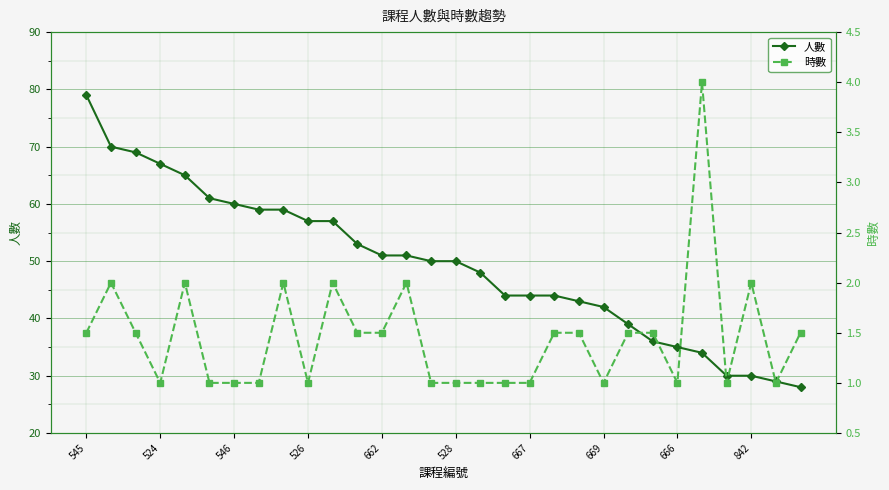

The value of 人數 at 545 is 79. True or false?

True